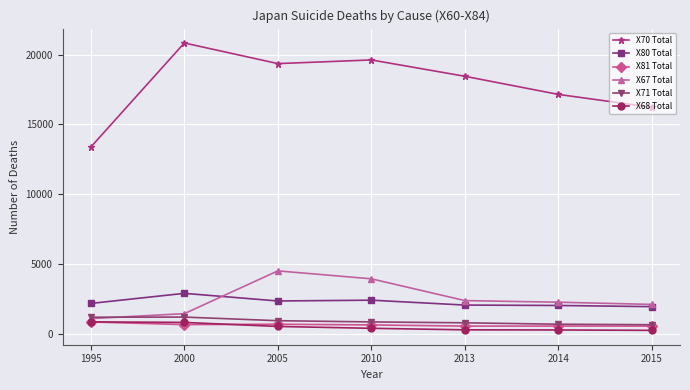

How many values in the X81 Total series are below 614?

3